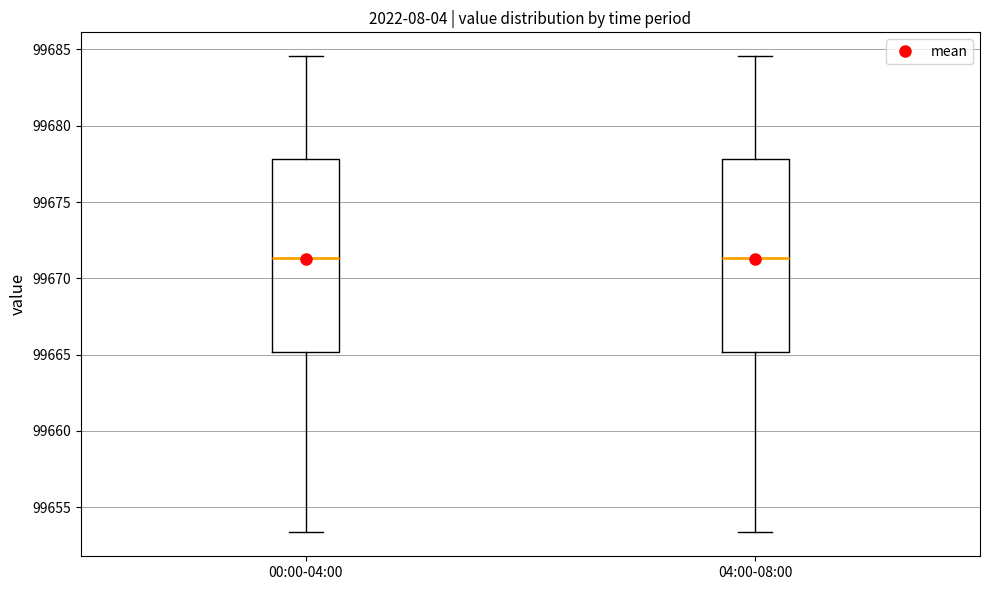

Reading left to right, read every box against the y-axis: the position of its median line, the range the box covers, and the ends of its whiskers. The values are not printed on the chart, so give them approximately, as read against the axis.

00:00-04:00: median 99671.5, box 99665.0 to 99678.0, whiskers 99653.5 to 99684.5
04:00-08:00: median 99671.5, box 99665.0 to 99678.0, whiskers 99653.5 to 99684.5